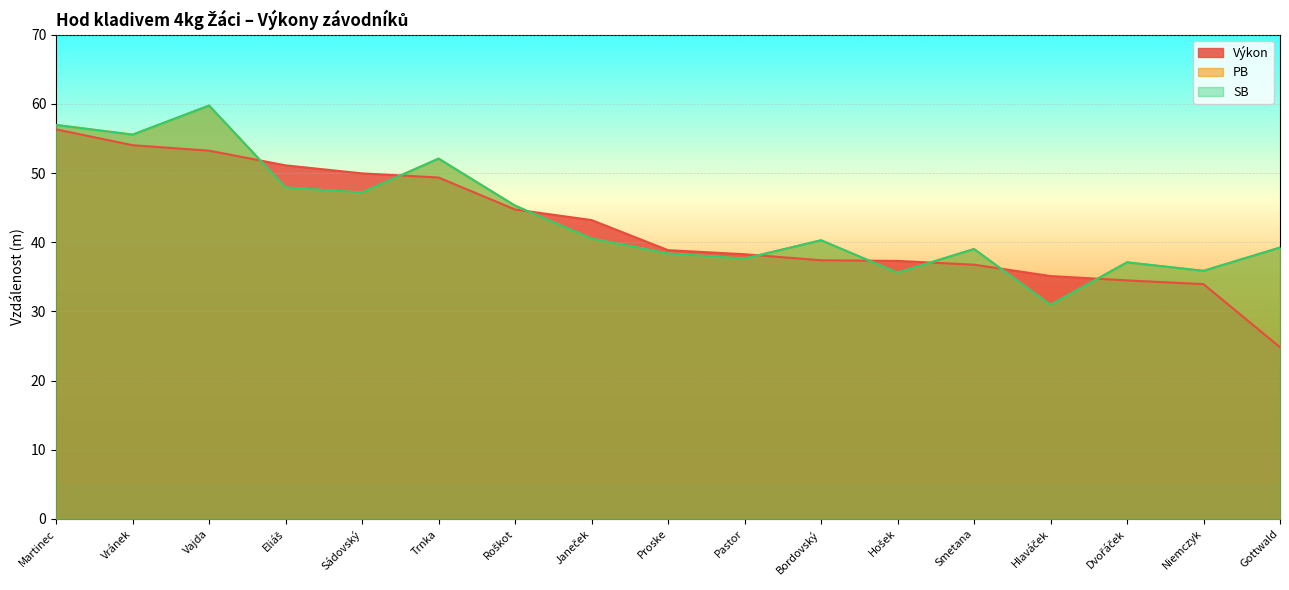

True or false: PB has more than 1 points higher than both neighbors.

True